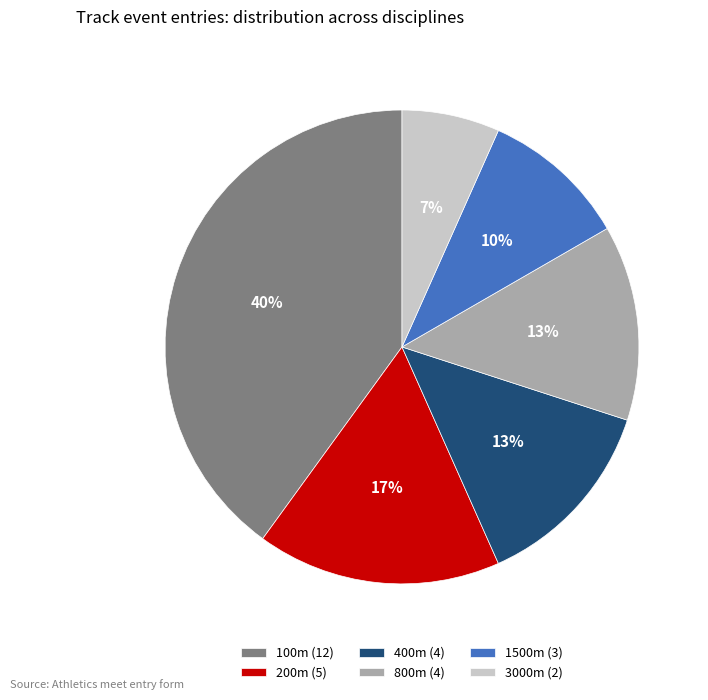

Combined, do 200m (5) and 400m (4) account for over 50%?

No